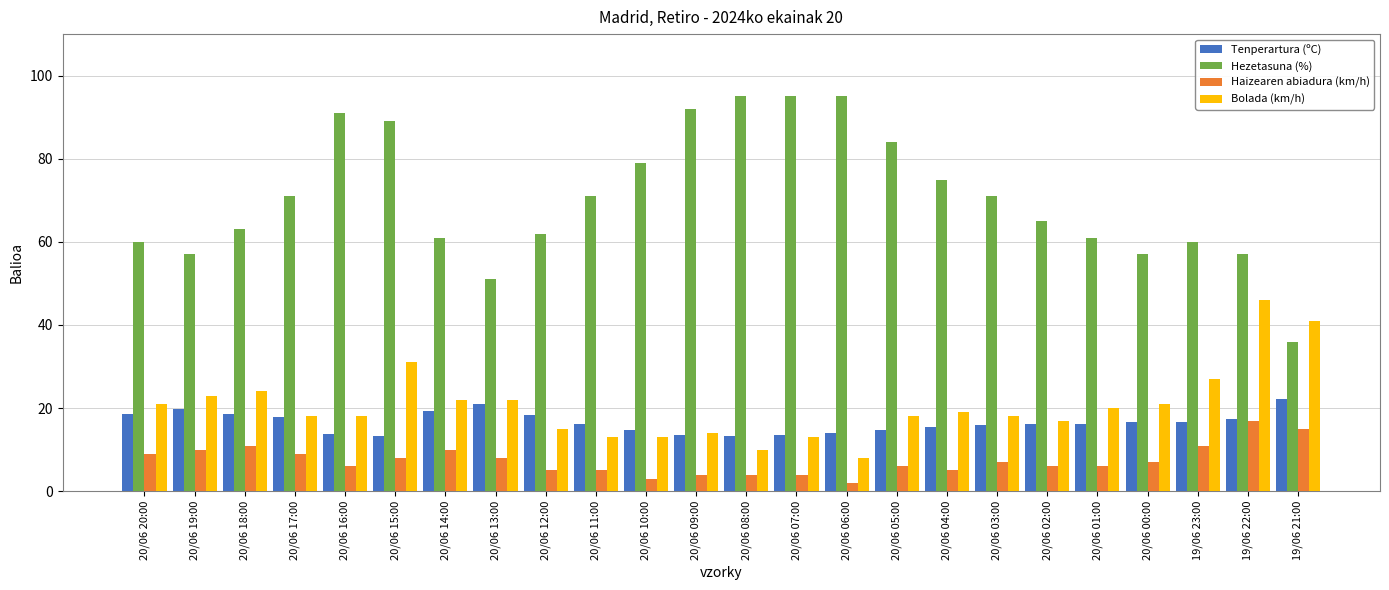

Does the chart contain any negative values?

No